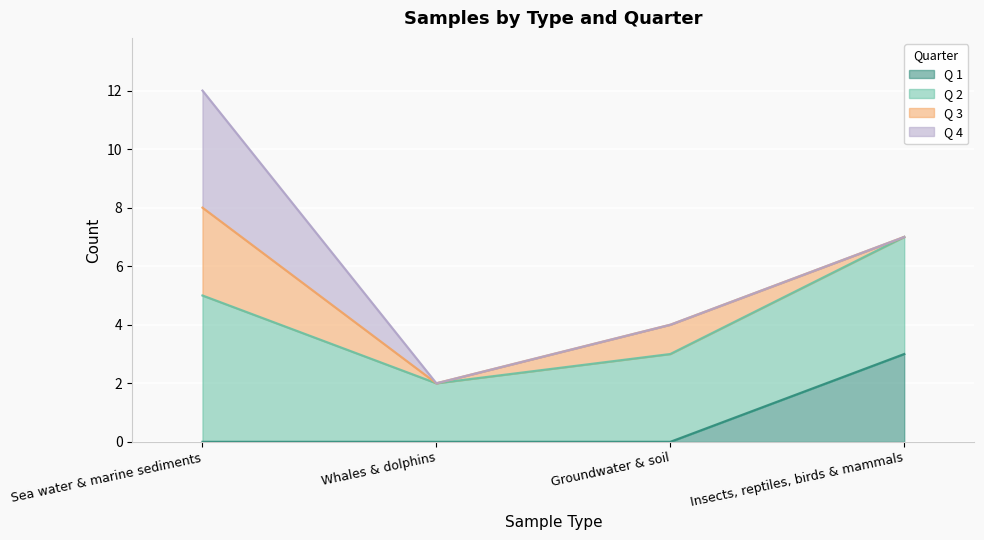

The value of Q 1 at Sea water & marine sediments is 0. True or false?

True